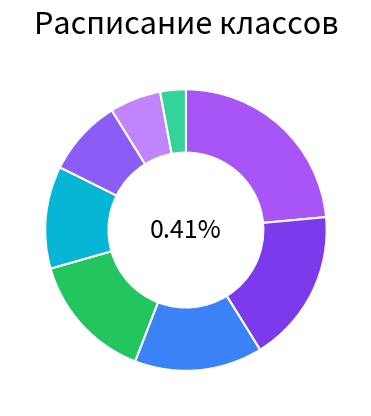

What percentage is the Русский язык slice, to the nearest percent?

24%